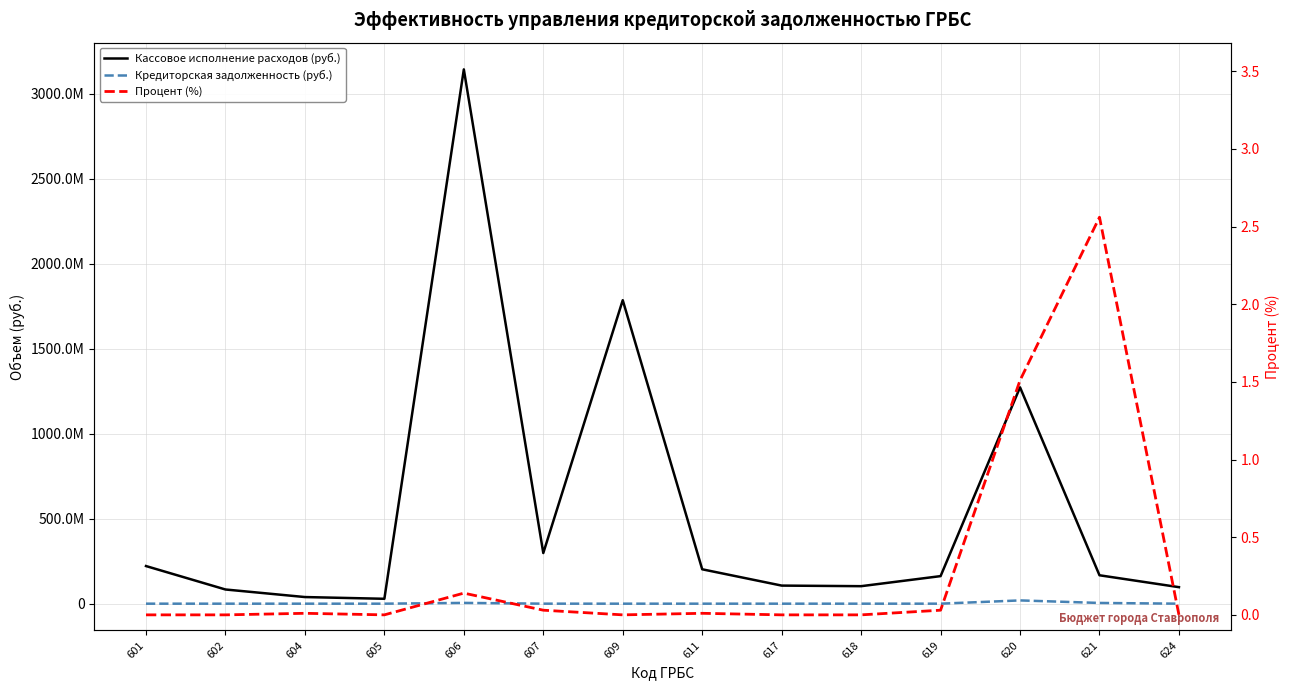

Count the number of data series in this chart.

3